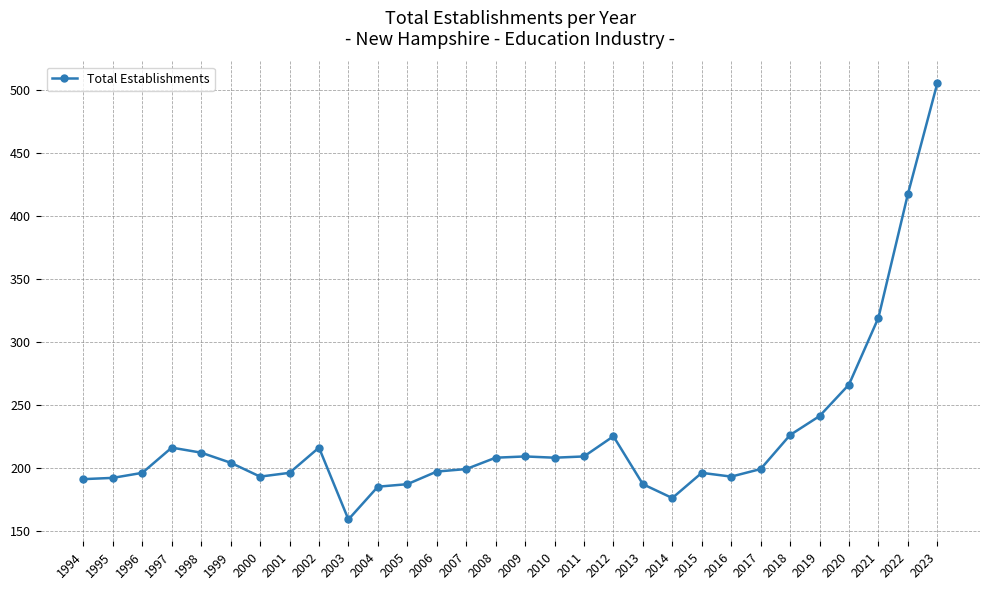

What is the value of the 24th point from the left?

199